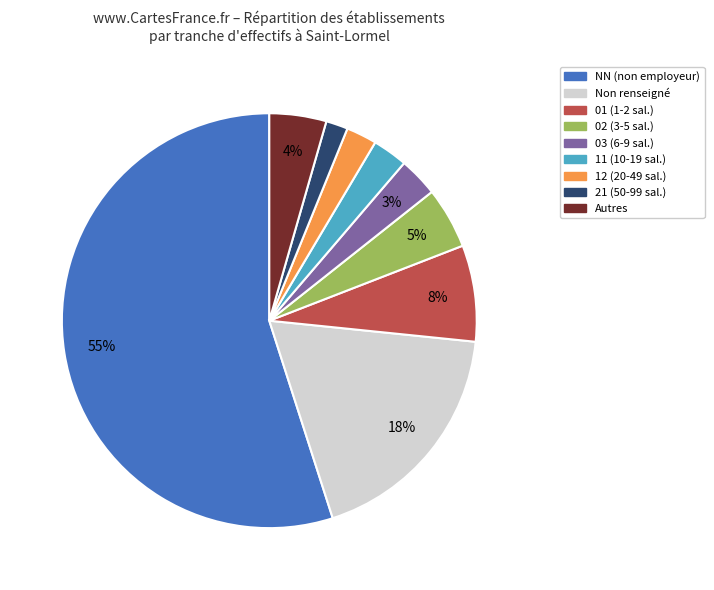

To the nearest percent, what is the difference between the largest and smallest slice percentages?

53%